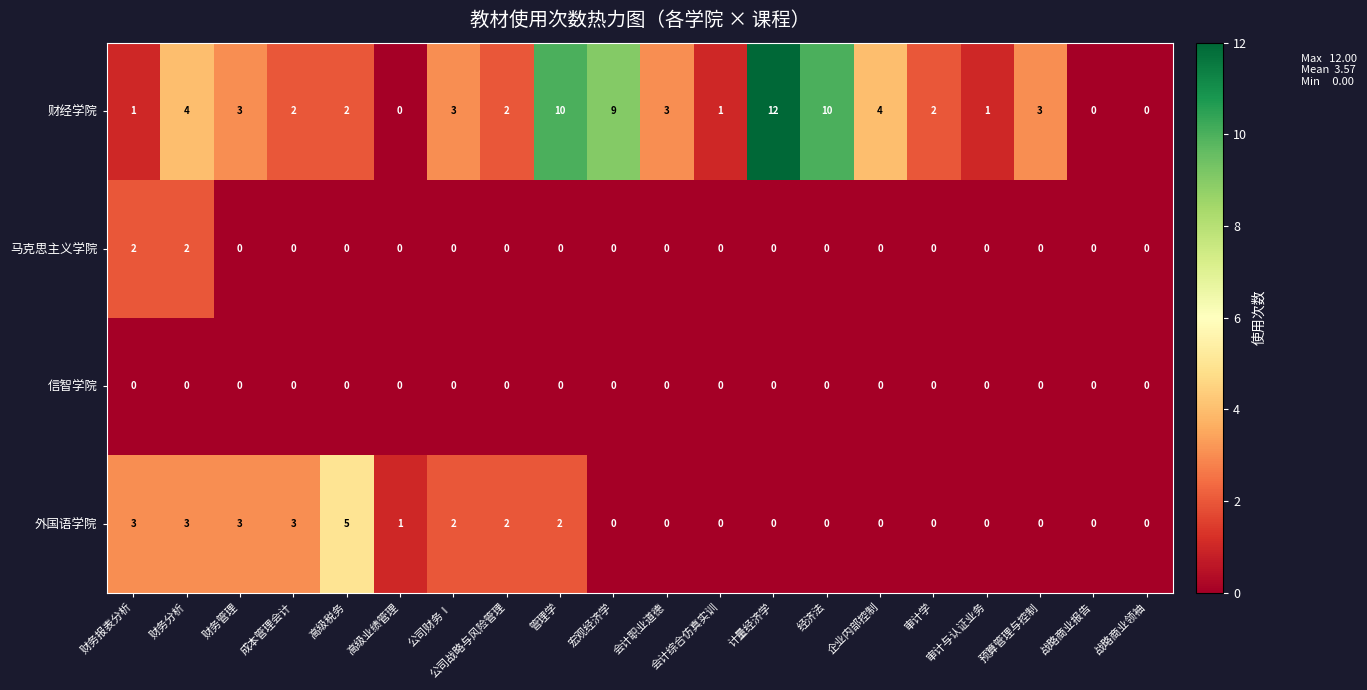

What is the greatest value displayed?

12